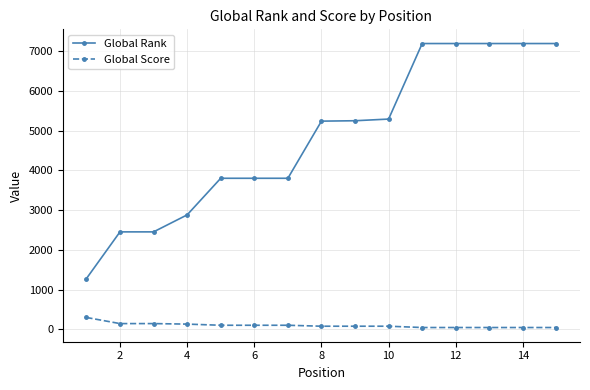

How many distinct data groups are displayed?

2